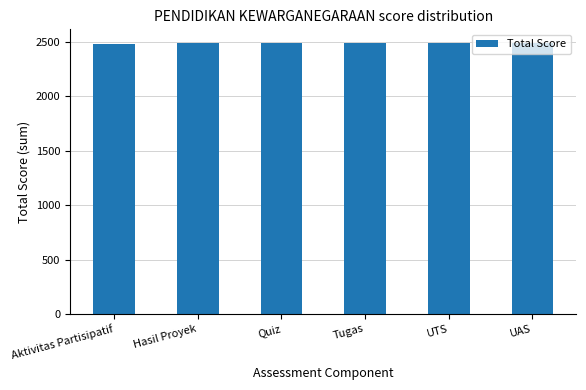

What is the value of the 1st bar from the left?

2480